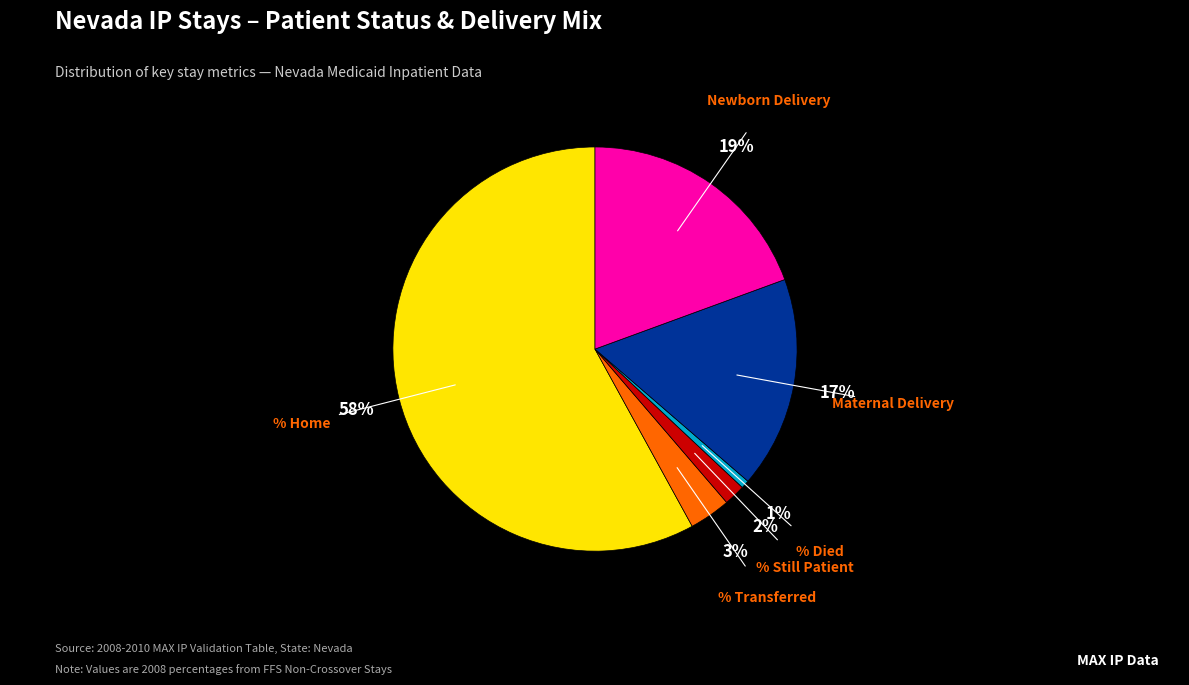

To the nearest percent, what is the average slice percentage?

17%